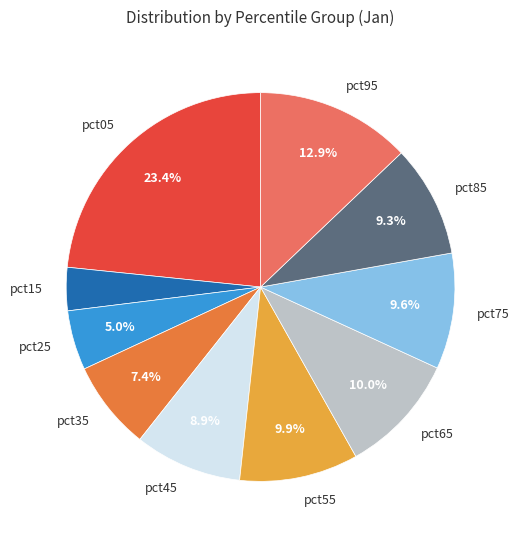

True or false: pct55 accounts for 18% of the total.

False